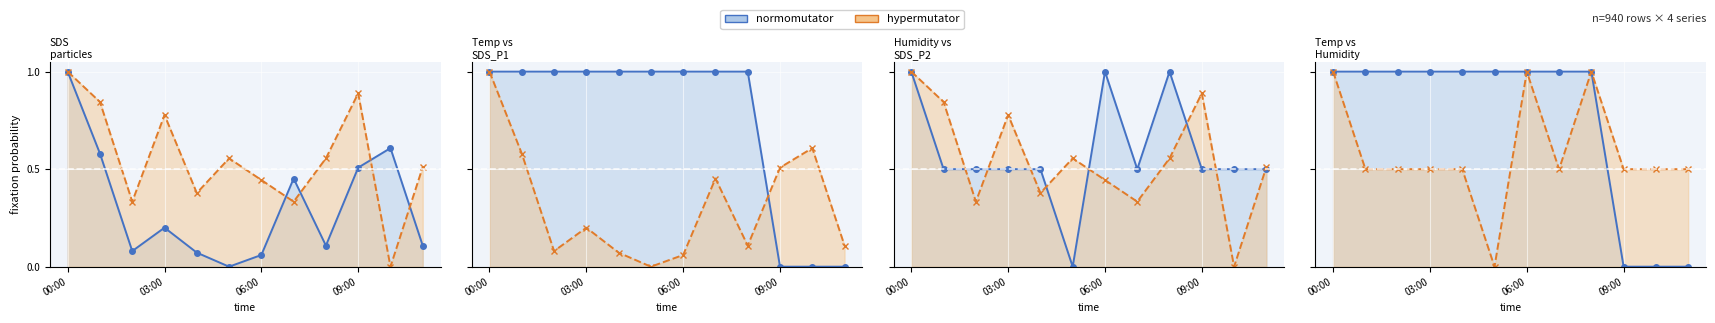

What is the highest value of the hypermutator series?

1.0